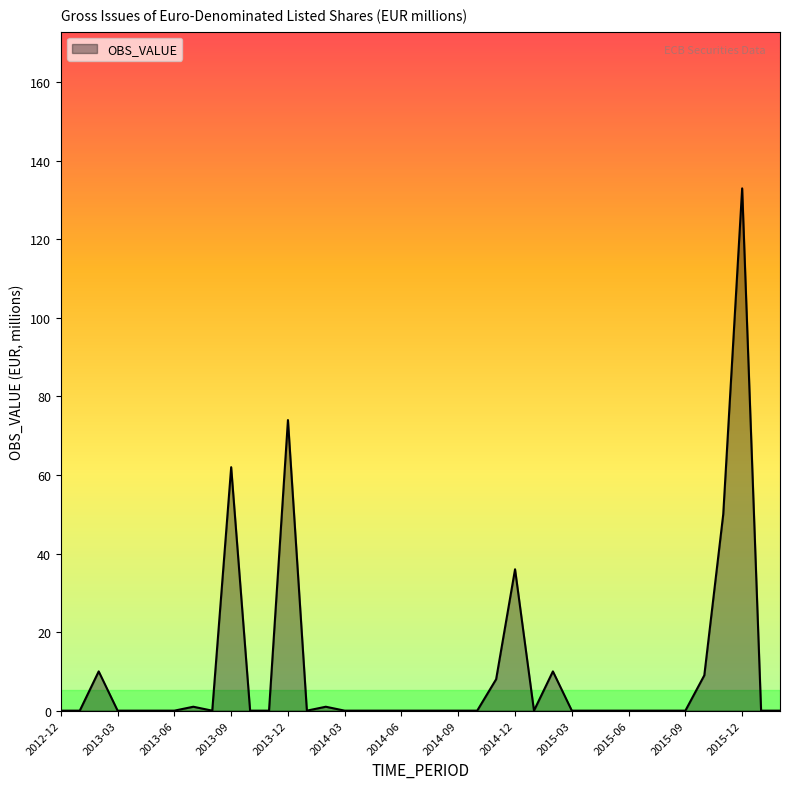

What is the difference between the maximum and minimum values?

133